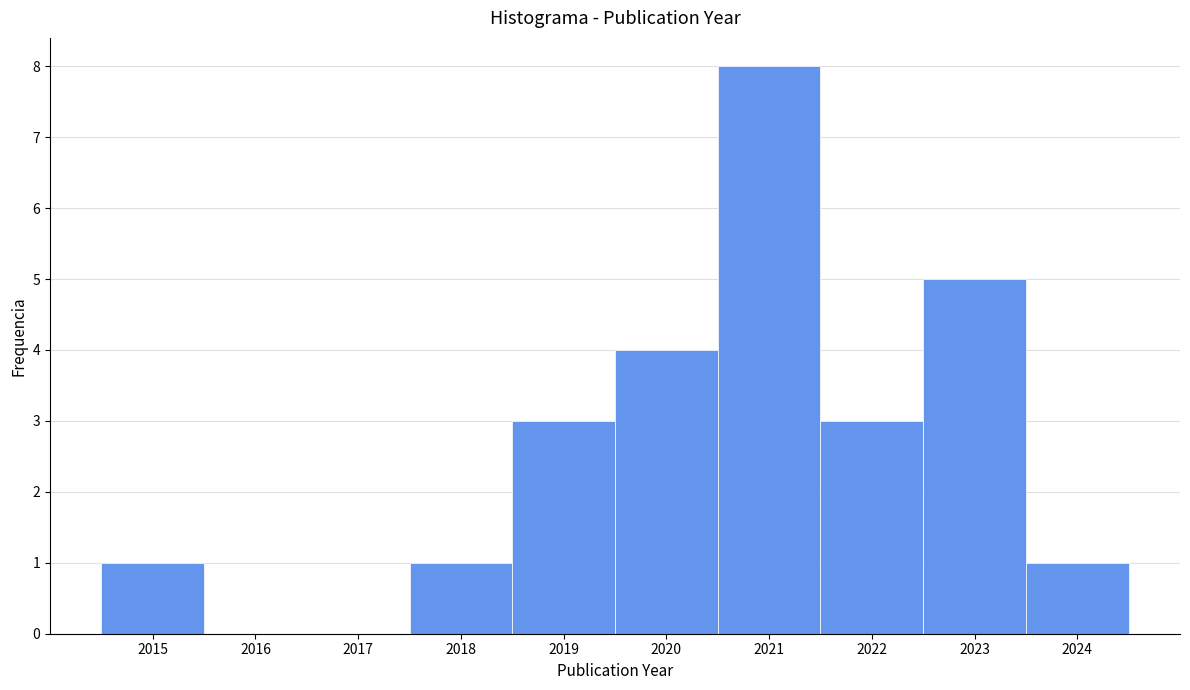

How tall is the bar that spans 2017.5 to 2018.5 on the x-axis? The values are not printed on the chart, so give them approximately, as read against the axis.

1